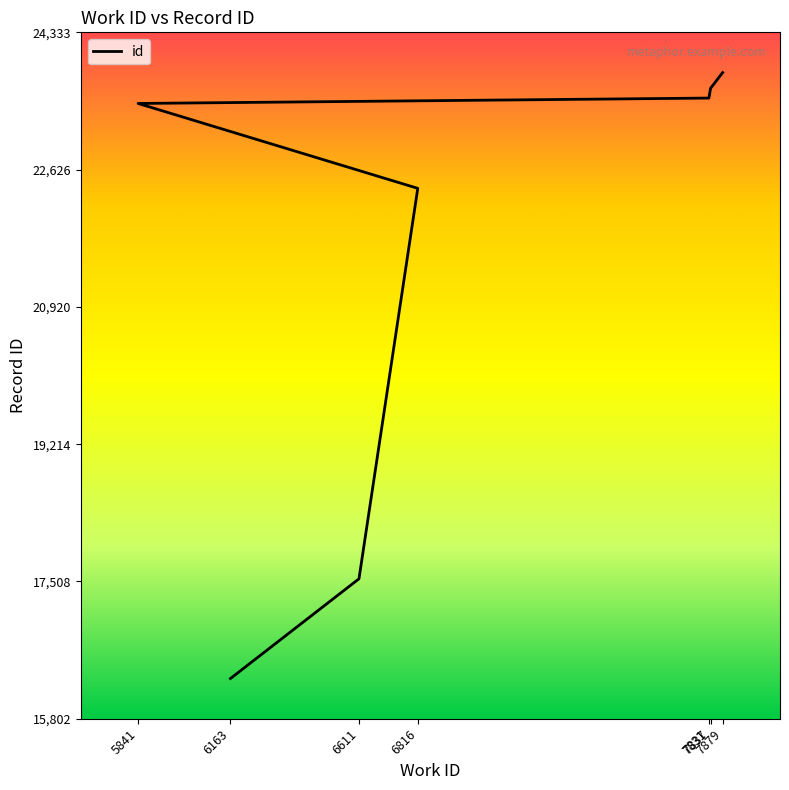

Is it true that the value at 6611 is 17541?

True